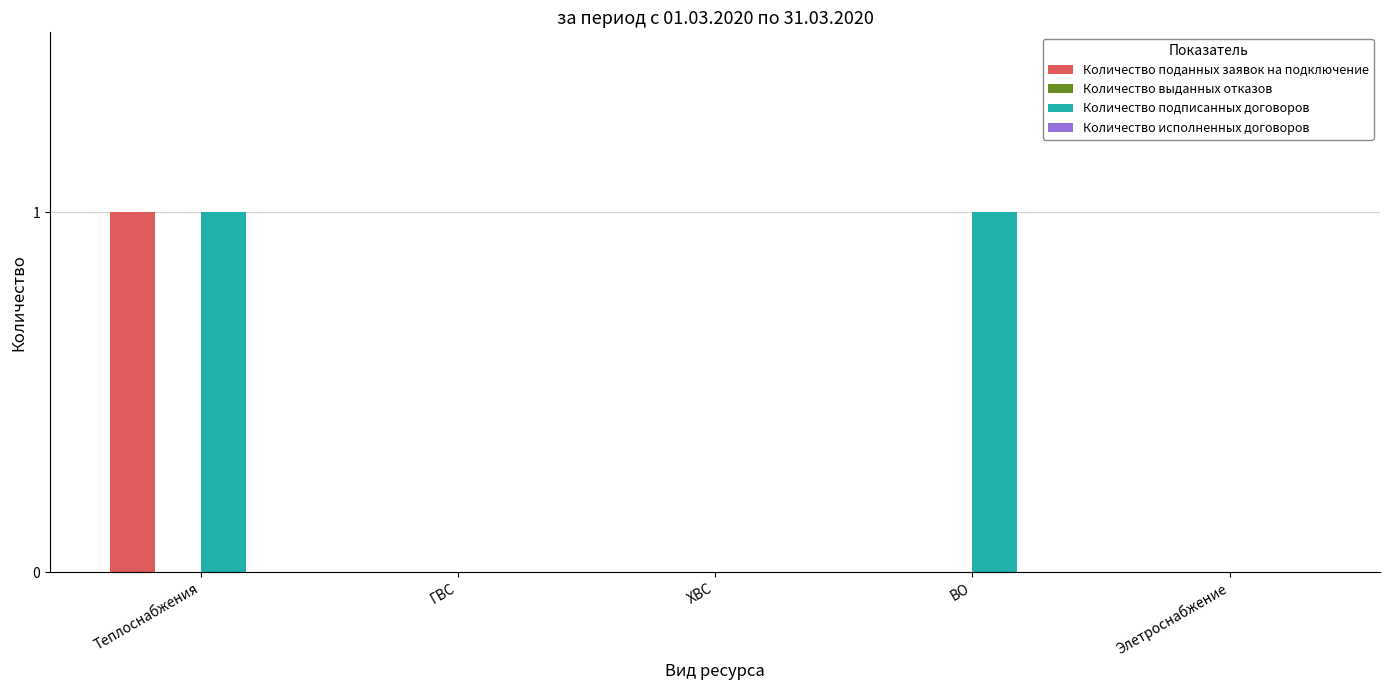

At which category is the sum across all series the highest?

Теплоснабжения